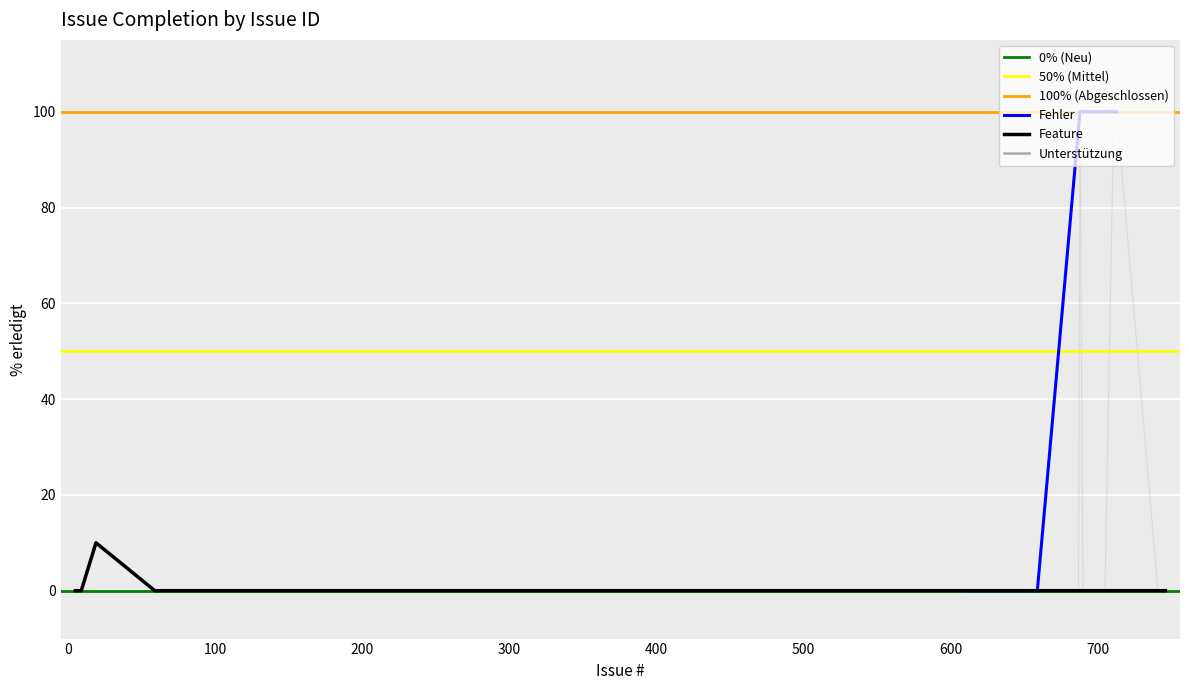

What is the highest value of the Fehler series?

100